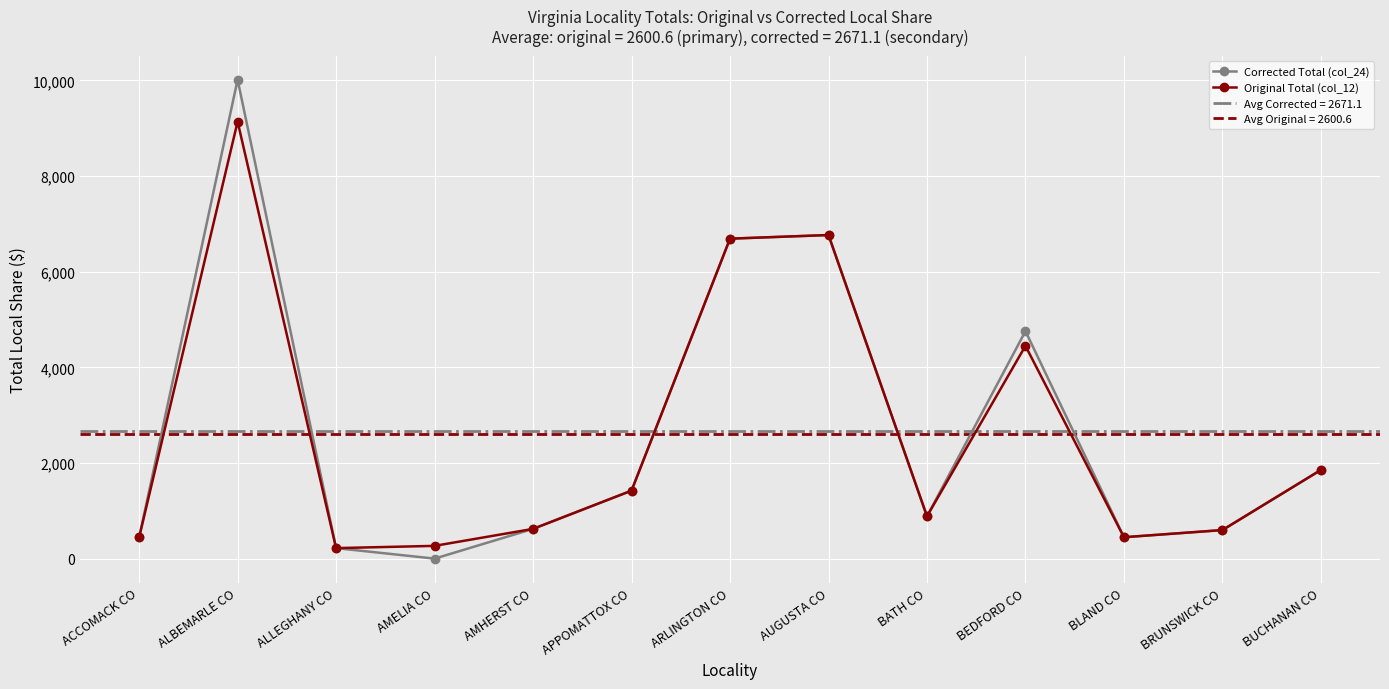

The value of Original Total (col_12) at BUCHANAN CO is 1854.8. True or false?

True